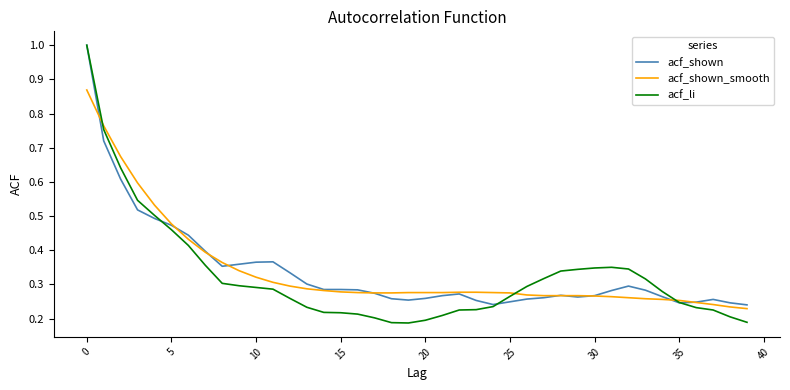

How many lines are shown in the chart?

3